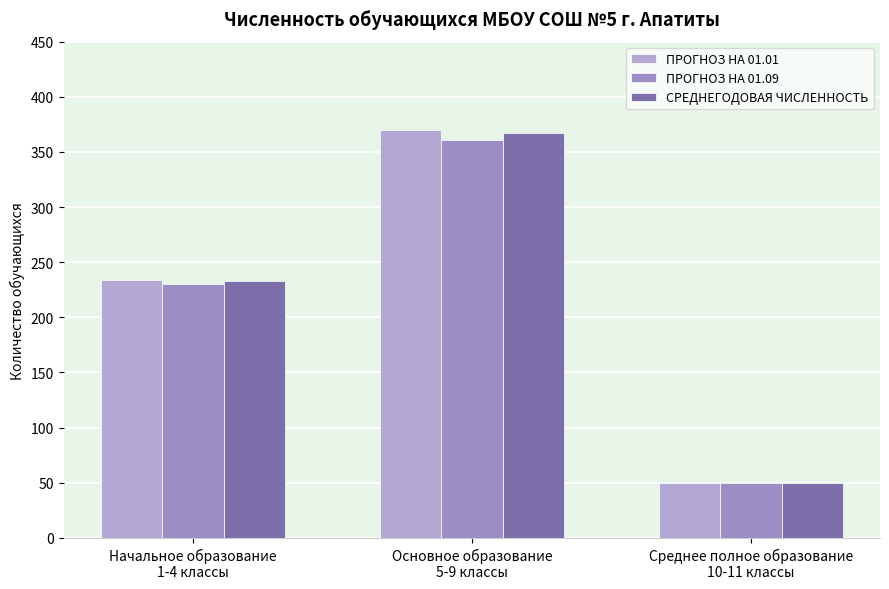

Which series changed the most between Основное образование
5-9 классы and Среднее полное образование
10-11 классы?

ПРОГНОЗ НА 01.01